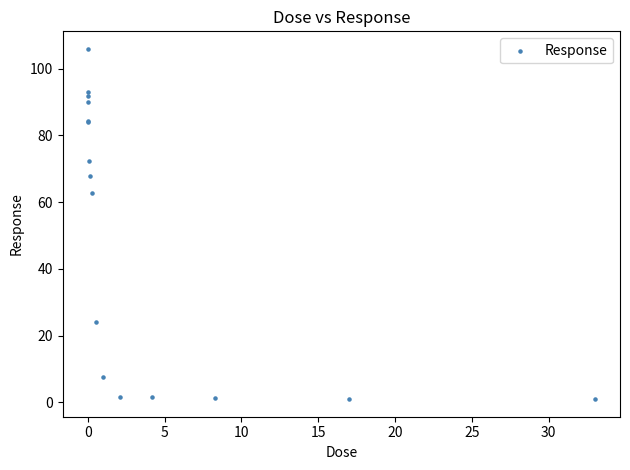

What Y value in the scatter plot is closest to 53?

62.7